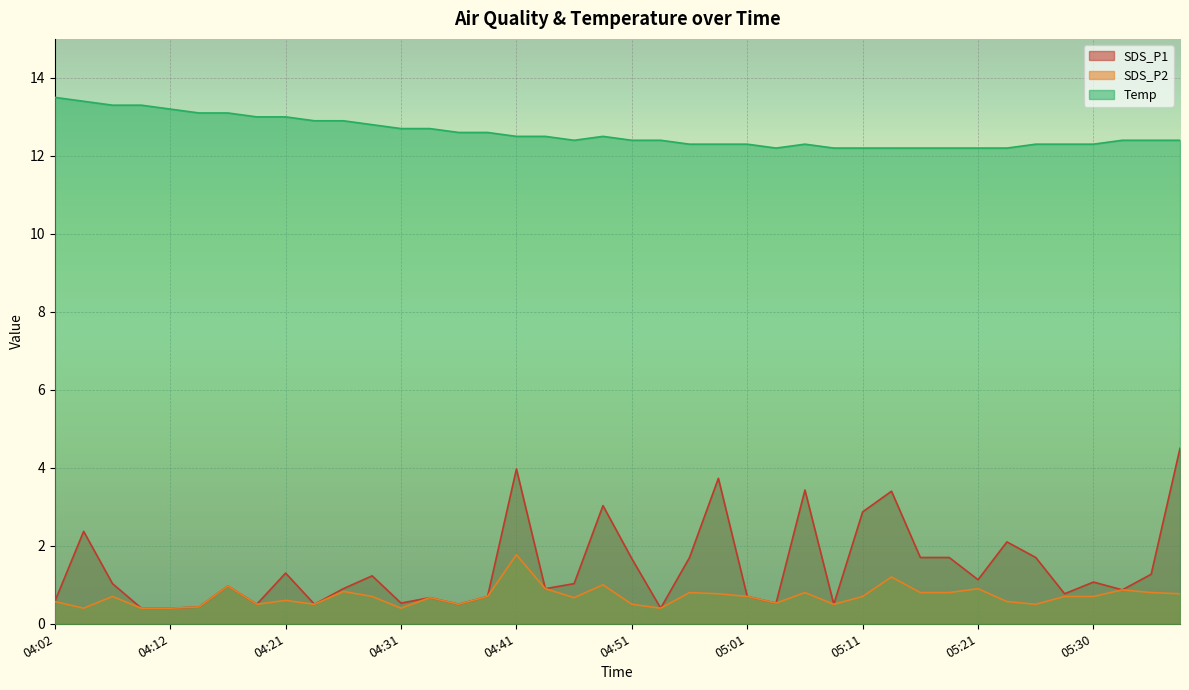

What is the difference between the second highest and minimum values in the SDS_P1 series?

3.6